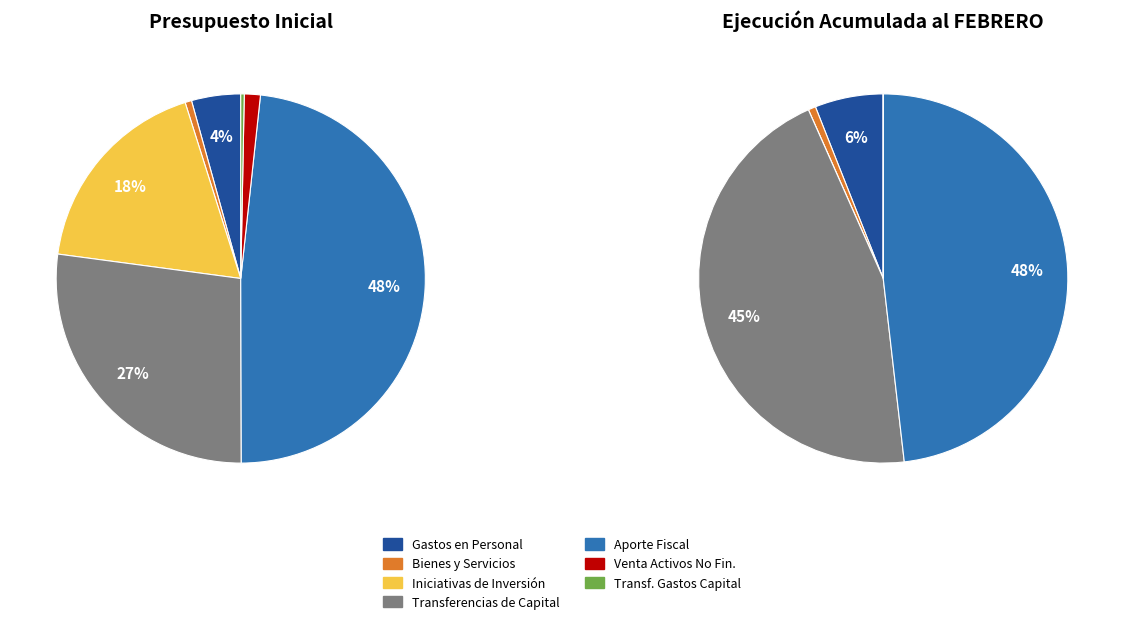

Which has a higher value, GASTOS EN PERSONAL or INICIATIVAS DE INVERSIÓN?

INICIATIVAS DE INVERSIÓN